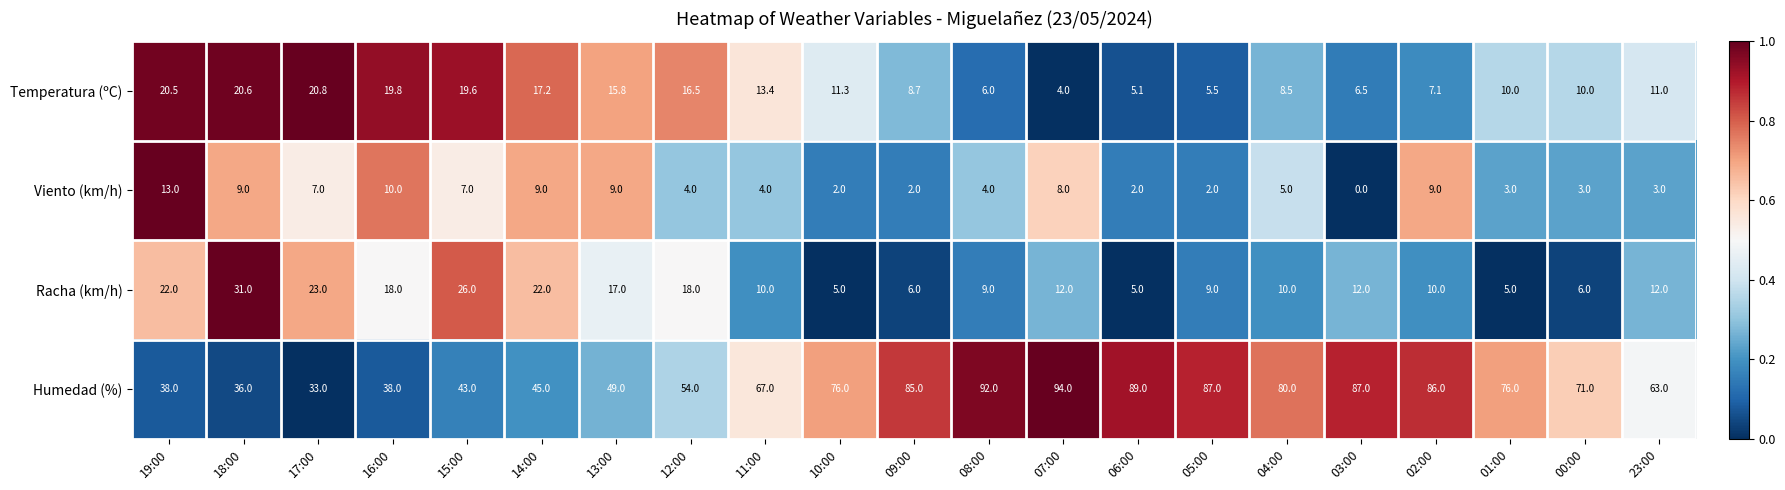

What is the difference between the Temperatura (ºC) values at 04:00 and 12:00?

8.0